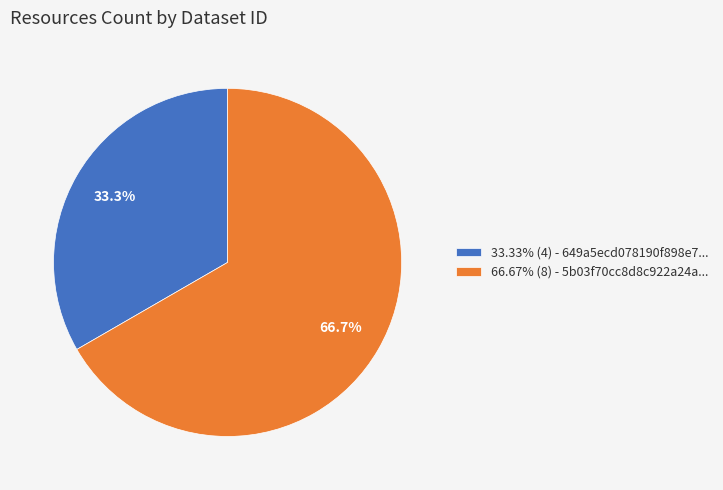

What portion of the pie excludes 66.67% (8) - 5b03f70cc8d8c922a24a...?

33.3%